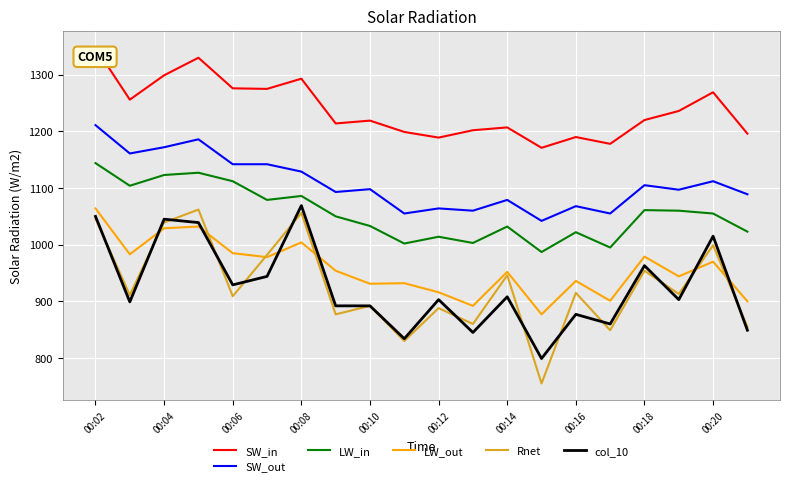

What is the highest value of the SW_out series?

1211